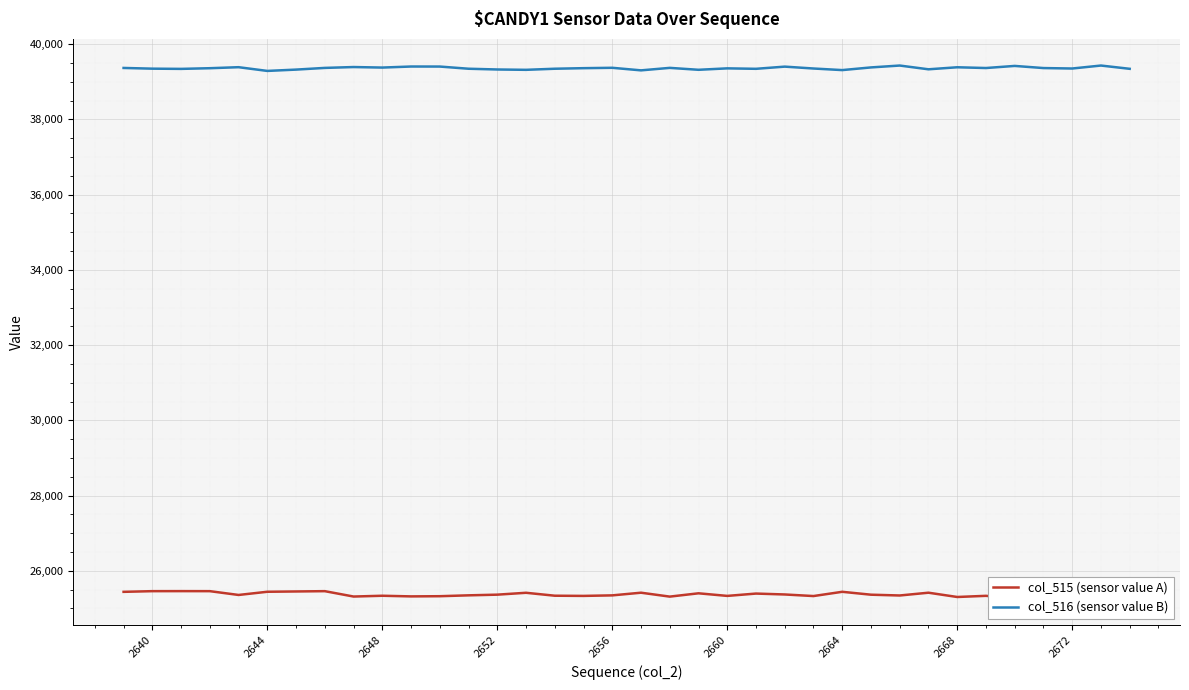

What is the lowest value of the col_516 (sensor value B) series?

39290